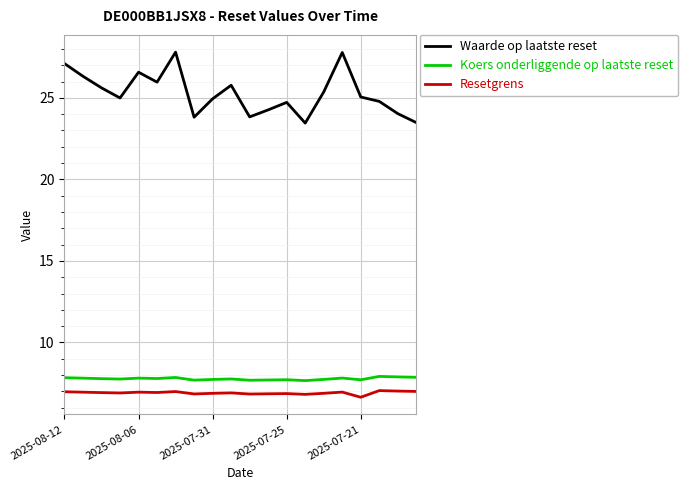

What is the lowest value of the Koers onderliggende op laatste reset series?

7.7